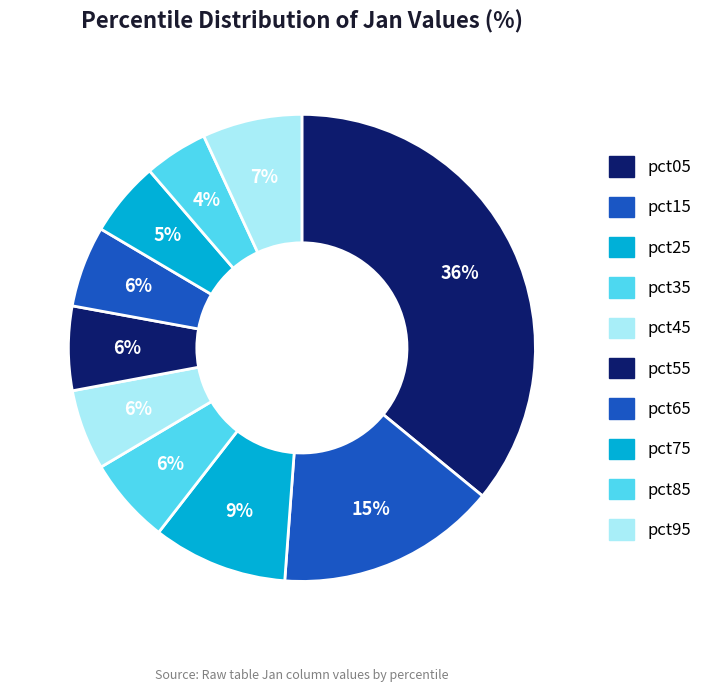

To the nearest percent, what is the combined percentage of pct15 and pct05?

51%